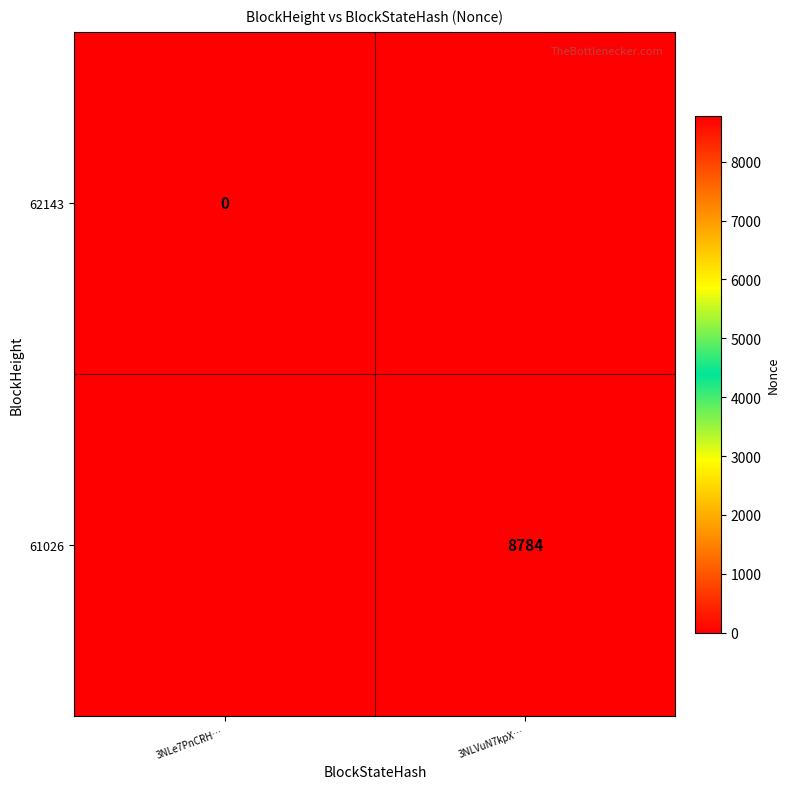

Is it true that 61026 equals 8784 at 3NLVuN7kpX…?

True